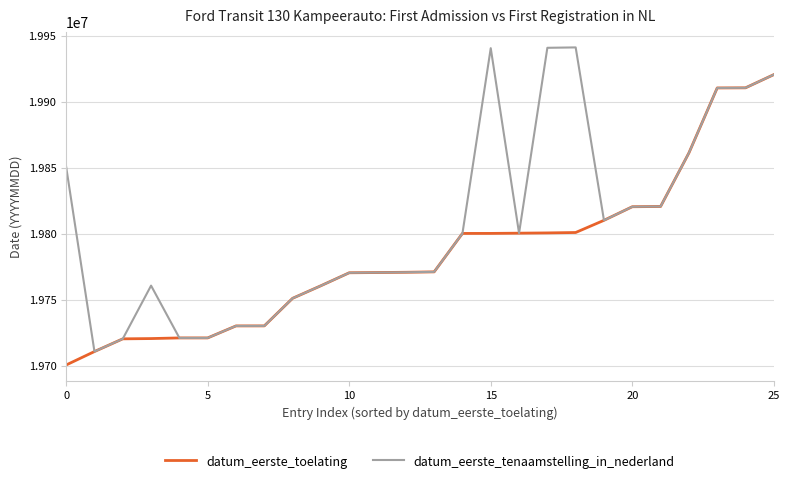

What is the maximum value for datum_eerste_toelating?

19920416